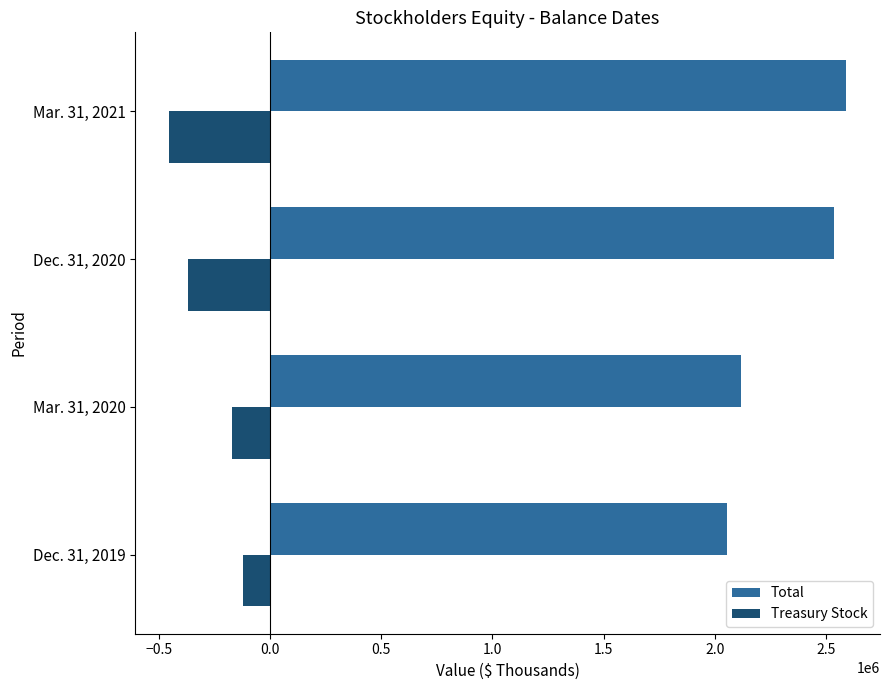

Rank the categories by Treasury Stock value from highest to lowest.

Dec. 31, 2019, Mar. 31, 2020, Dec. 31, 2020, Mar. 31, 2021